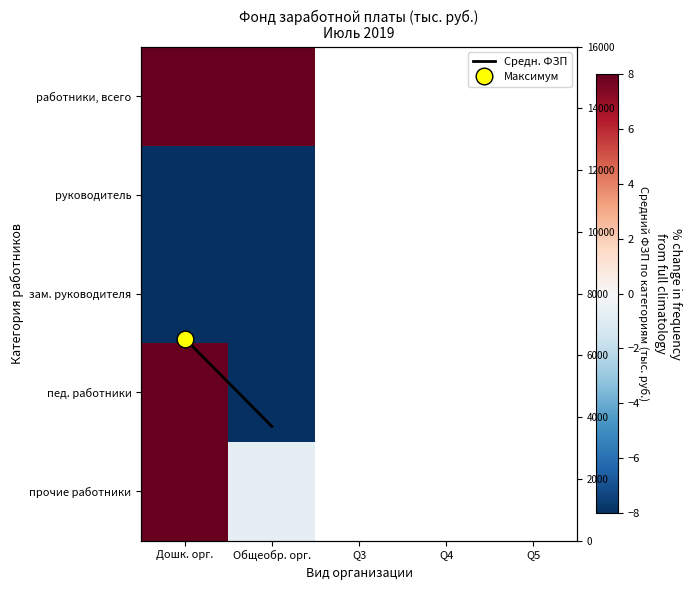

What is the difference between the highest and lowest values at Дошк. орг.?

332.3